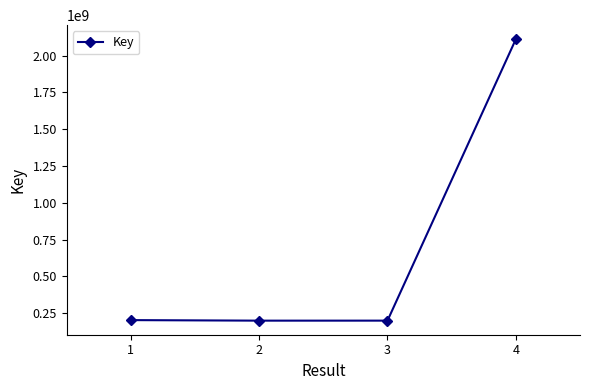

True or false: there are more than 1 points higher than both neighbors.

False